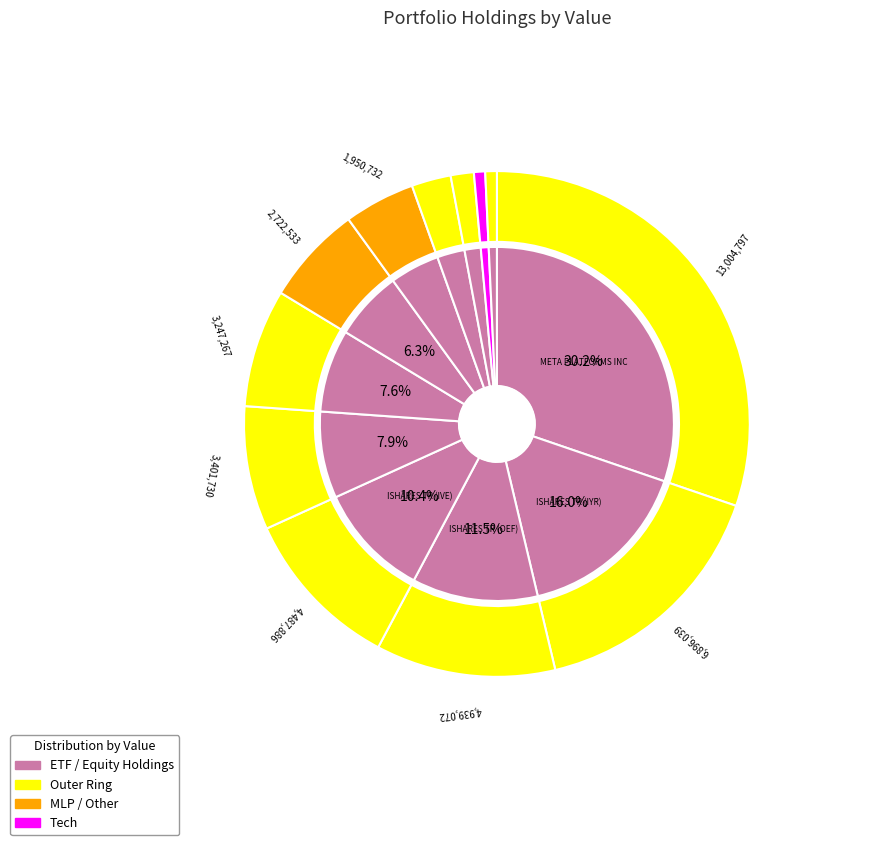

Is it true that ISHARES TR (IWM) is 3% of the pie?

True